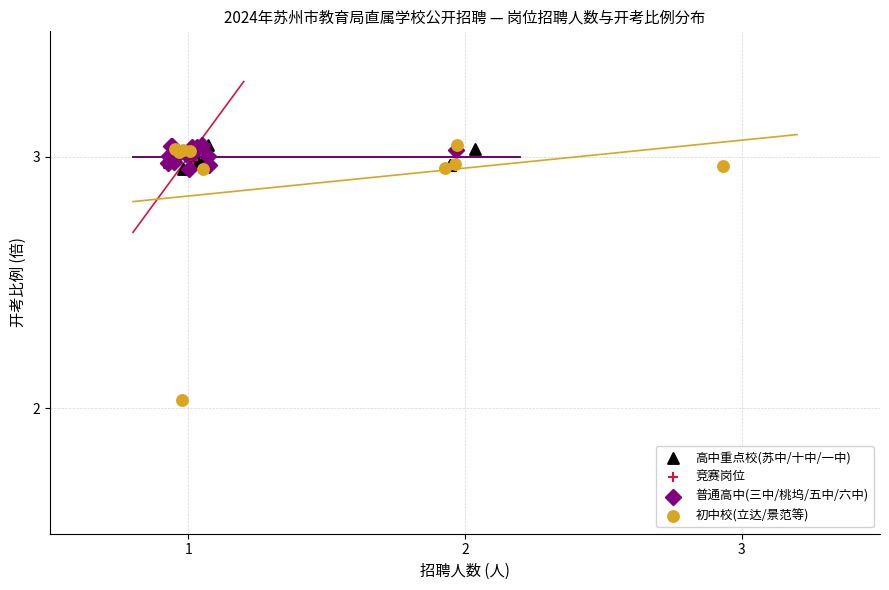

Which series has the widest spread of Y values?

初中校(立达/景范等)